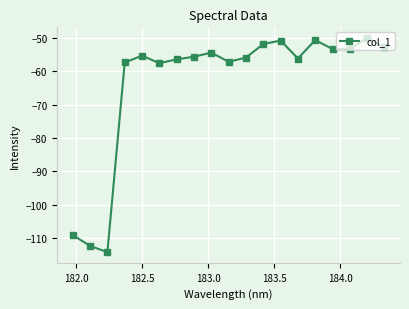

What is the minimum value shown in the chart?

-114.2